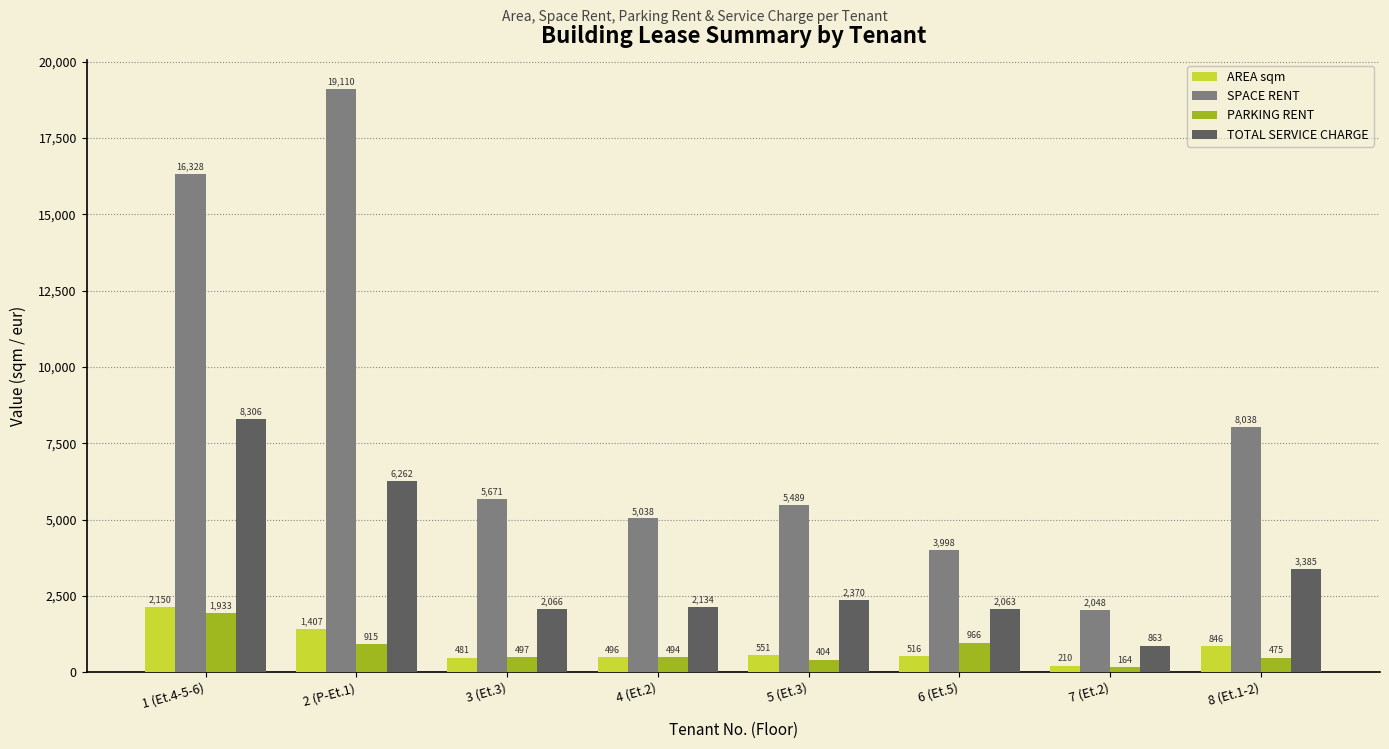

At which label does AREA sqm first exceed 551?

1 (Et.4-5-6)